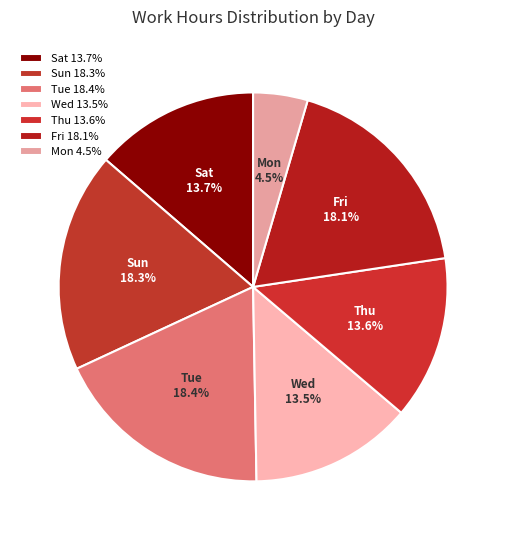

How many slices are in this pie chart?

7